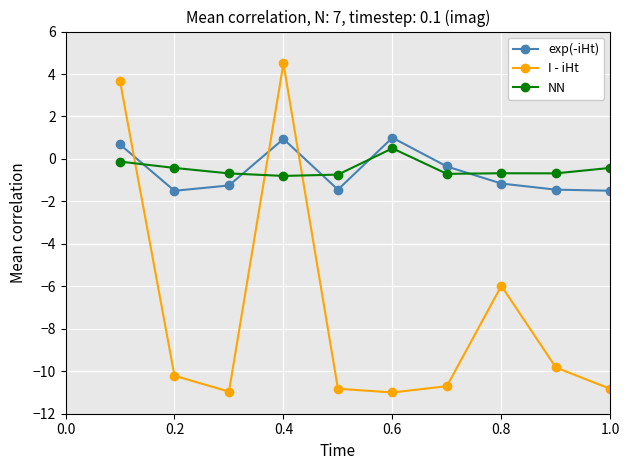

What is the lowest value of the NN series?

-0.8